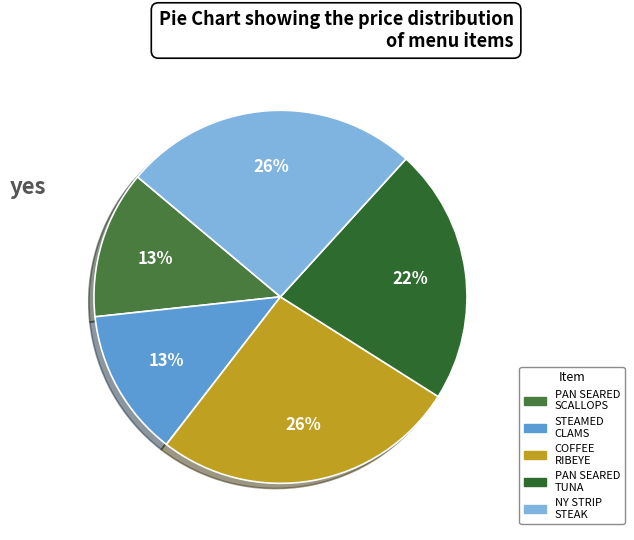

Count the number of slices in the pie.

5